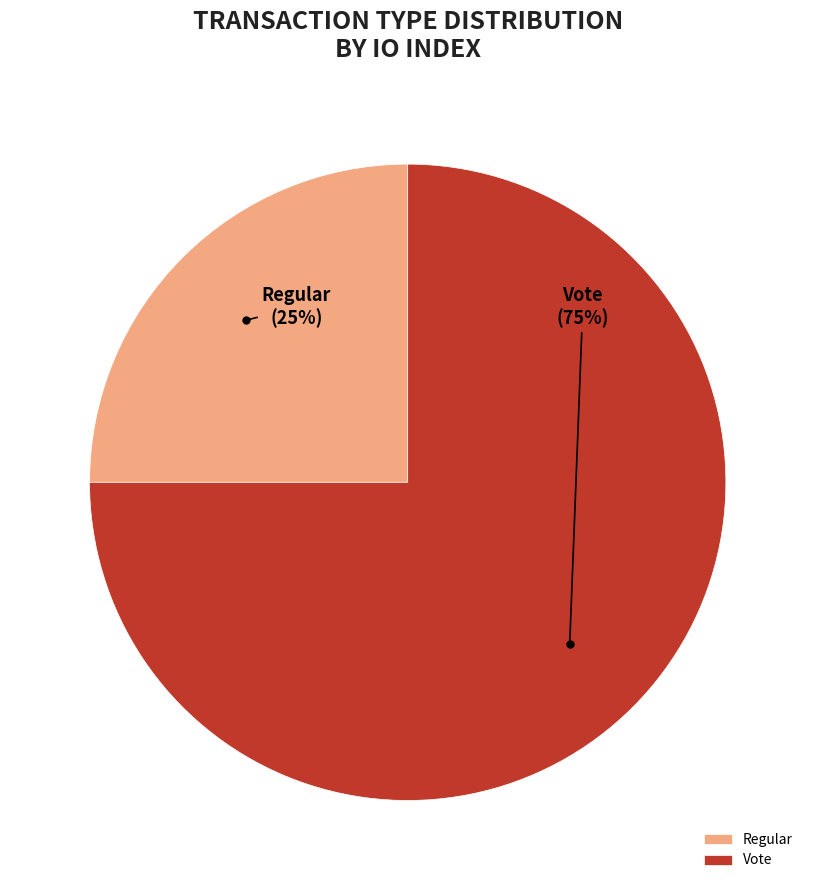

True or false: Vote accounts for 82% of the total.

False